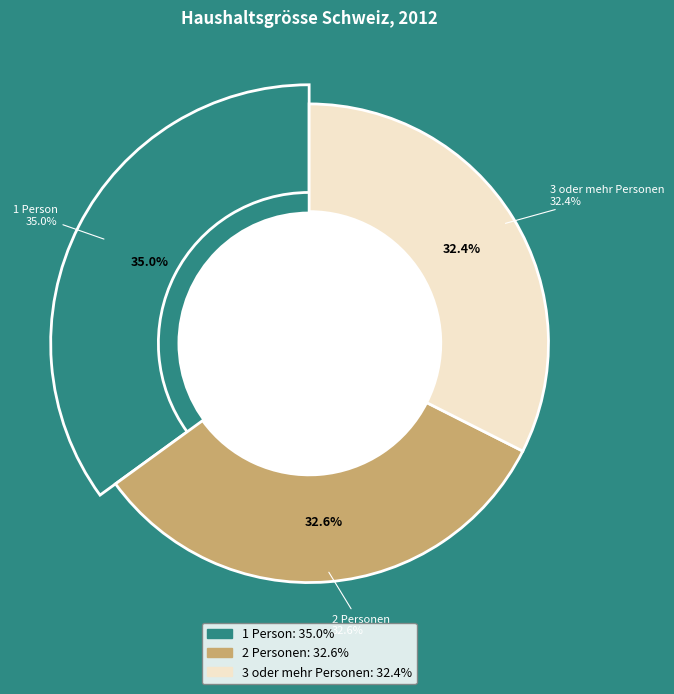

Is there a majority slice in this chart?

No